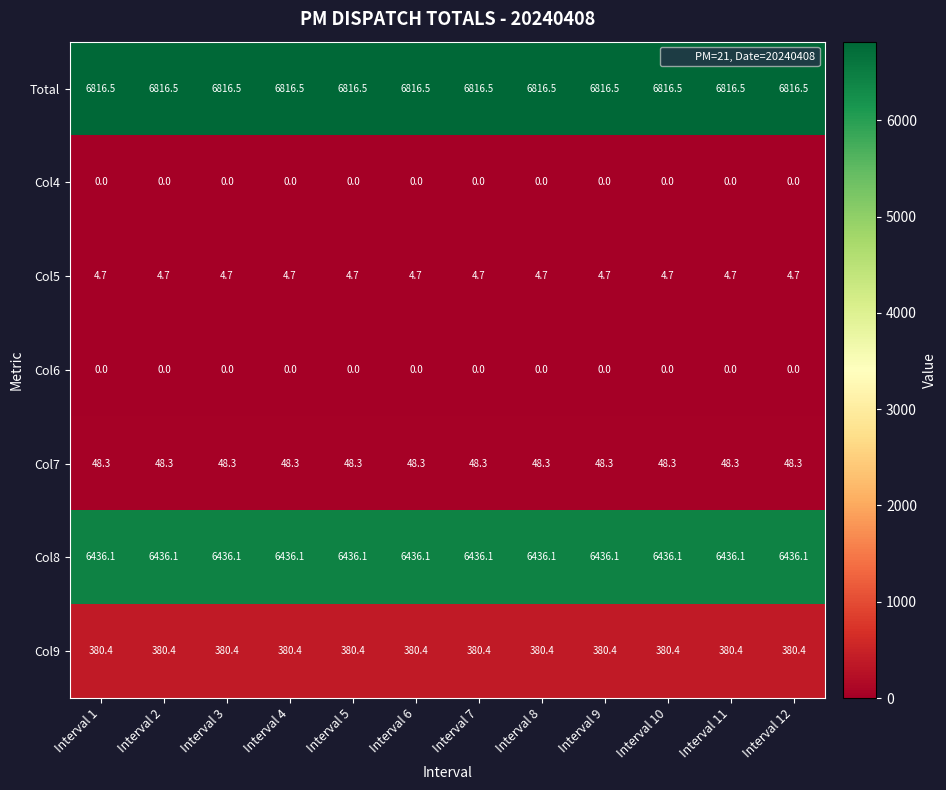

What is the total value across all series at Interval 12?

13686.0